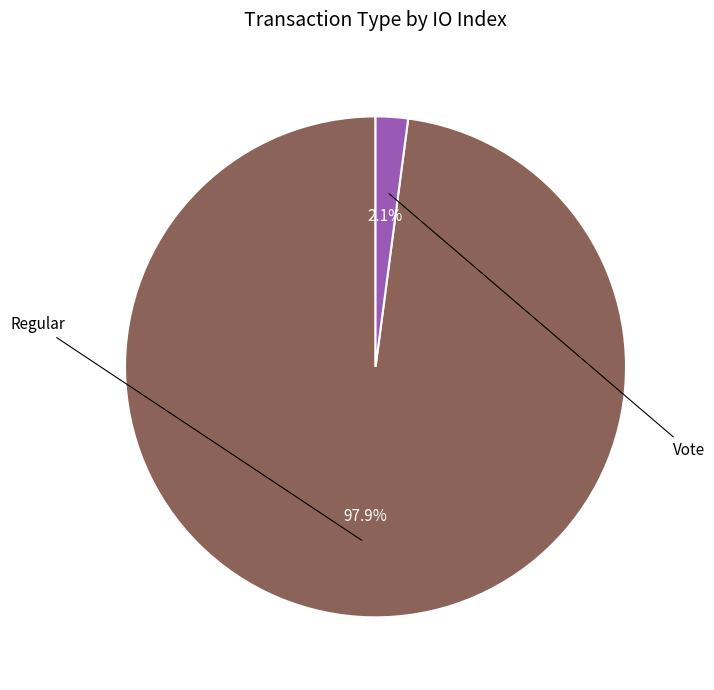

The Vote slice represents 2% of the pie. True or false?

True